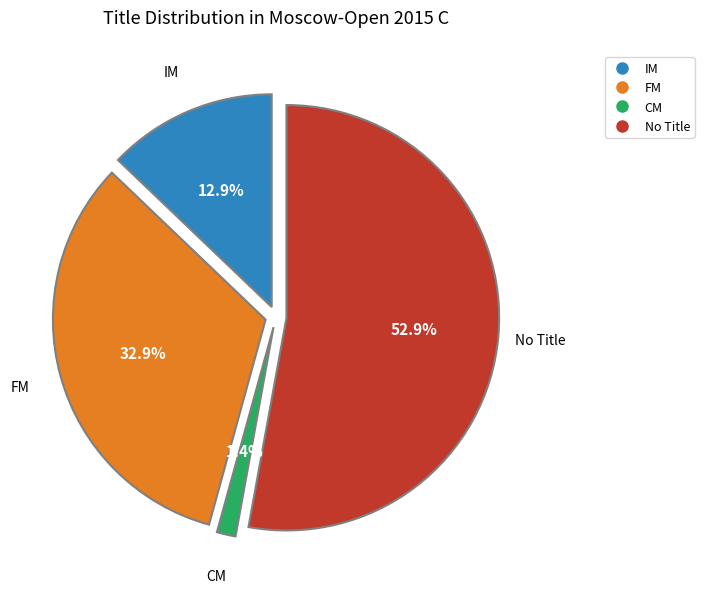

How many segments does this pie chart have?

4